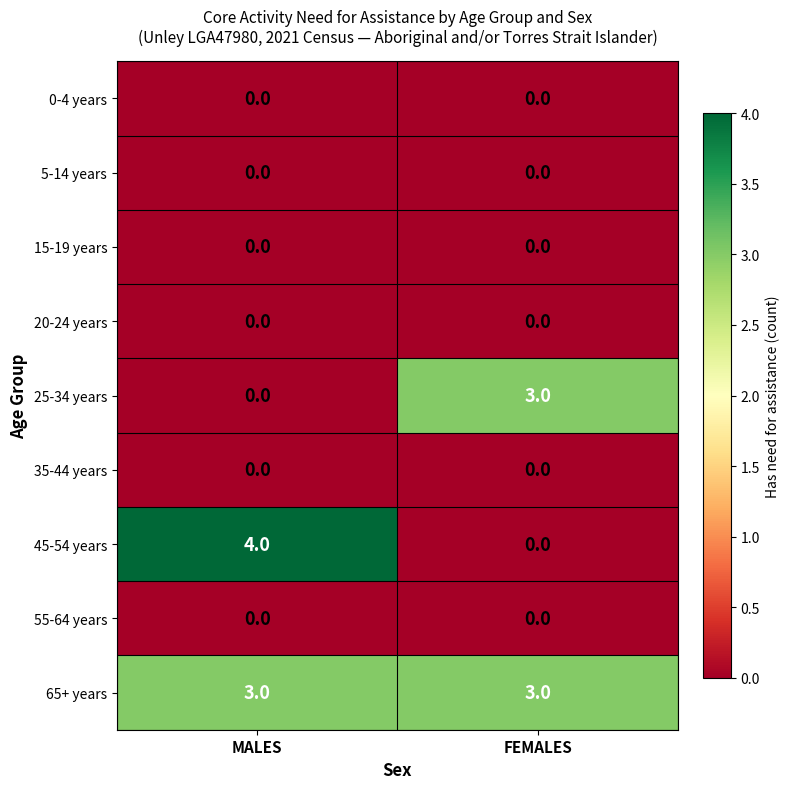

Where is 25-34 years nearest to the value 1?

MALES